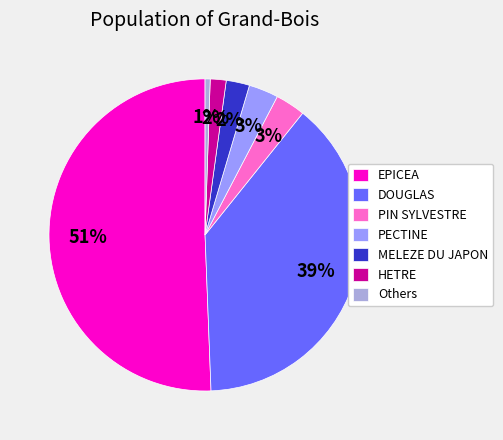

True or false: PIN SYLVESTRE accounts for 9% of the total.

False